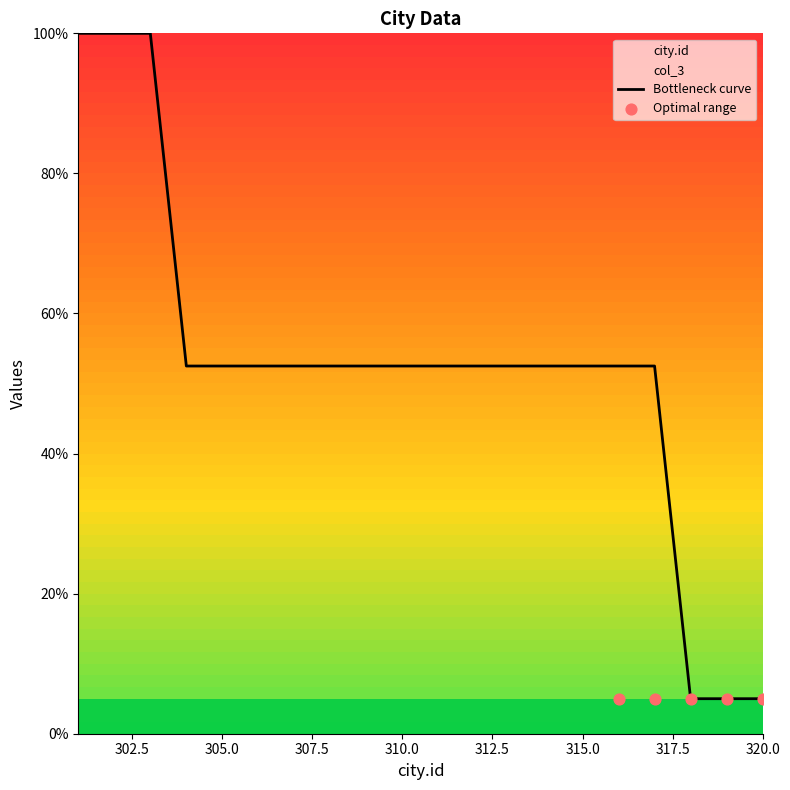

What is the ratio of the value at 309 to the value at 315?

1.0